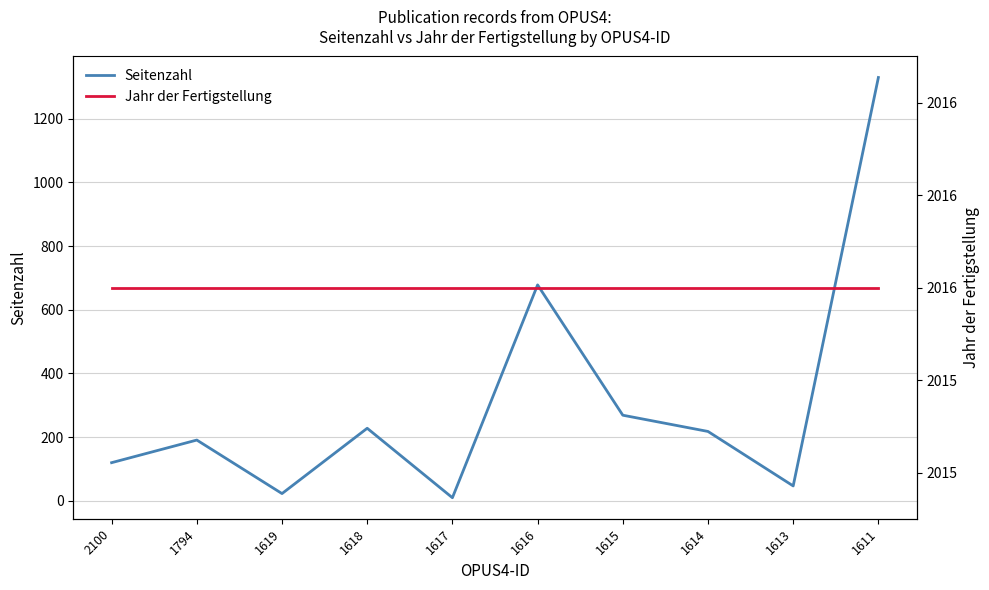

Where does the Seitenzahl series first go above 218?

1618